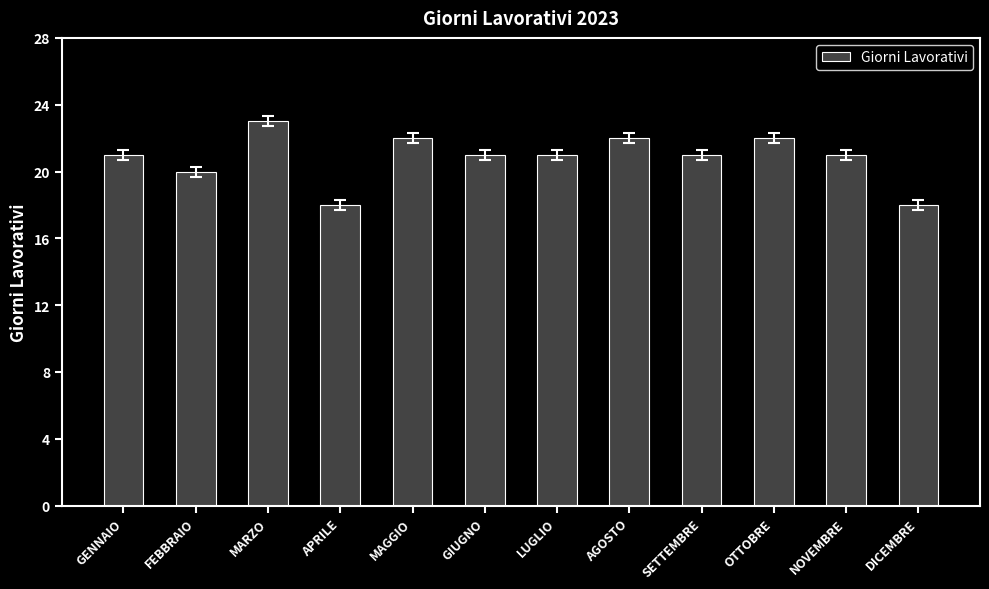

What is the label of the 11th bar from the right?

FEBBRAIO